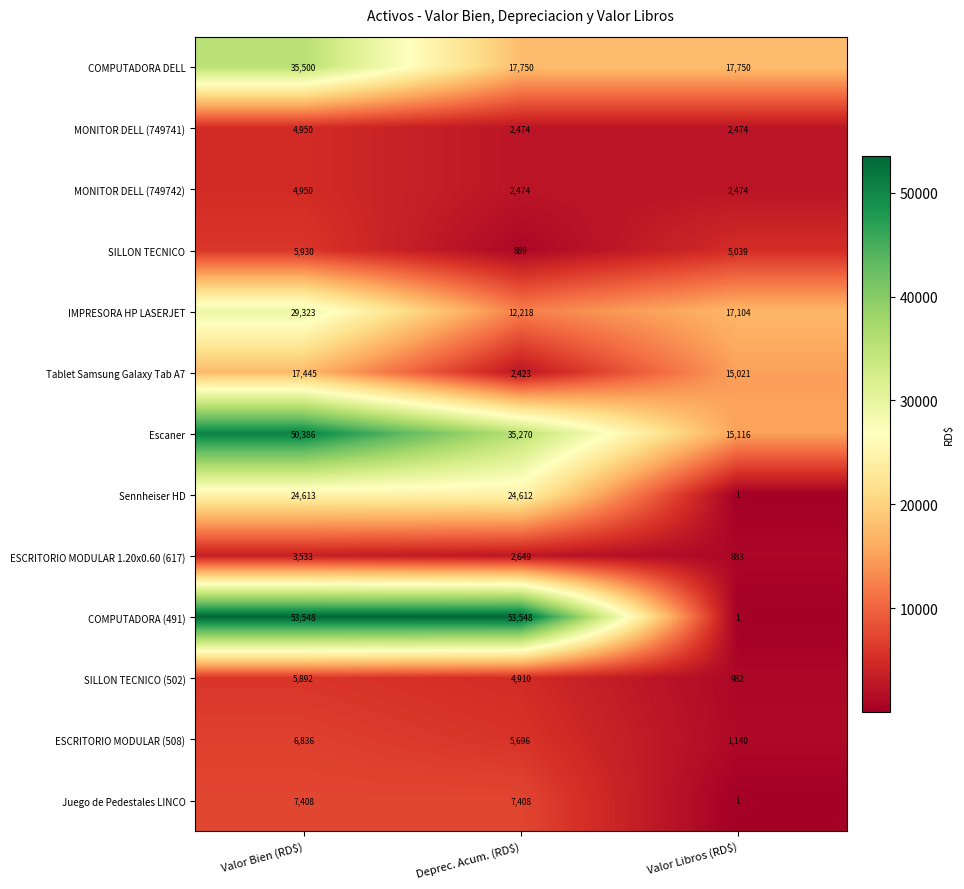

At which category is the sum across all series the highest?

Valor Bien (RD$)